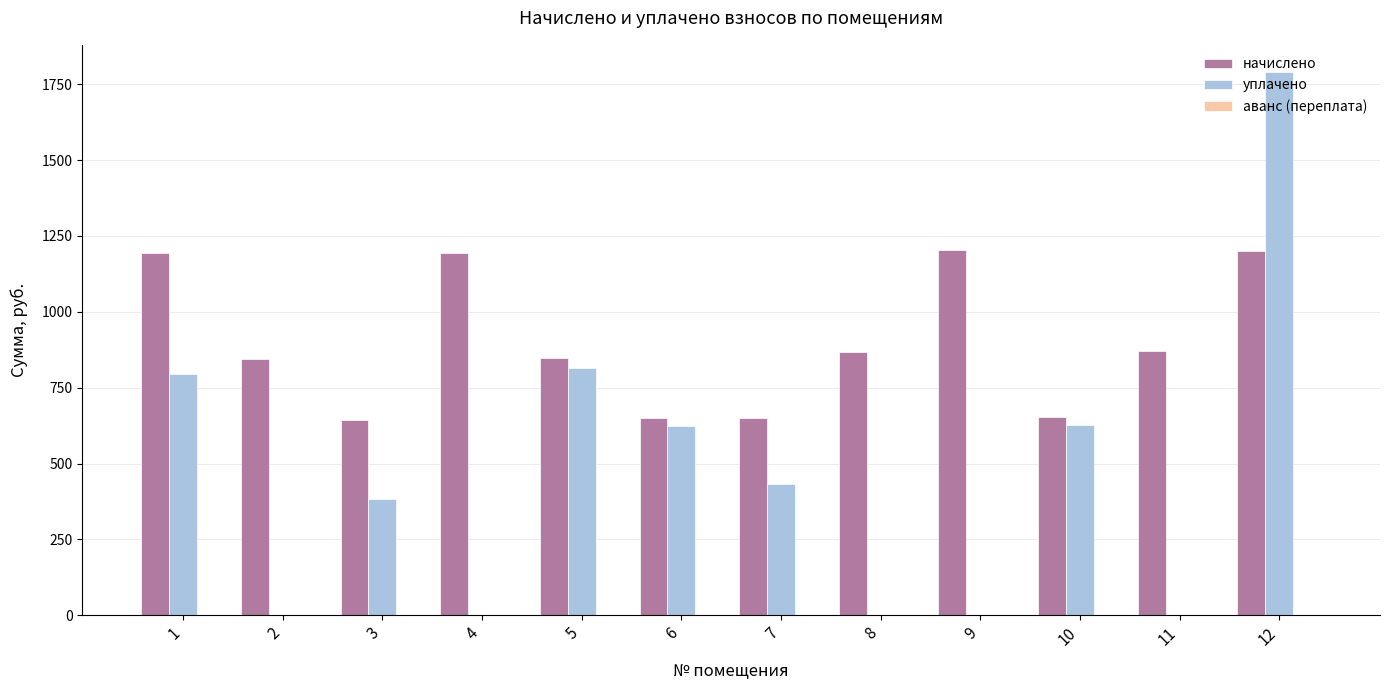

How many data points in начислено are above 866?

6